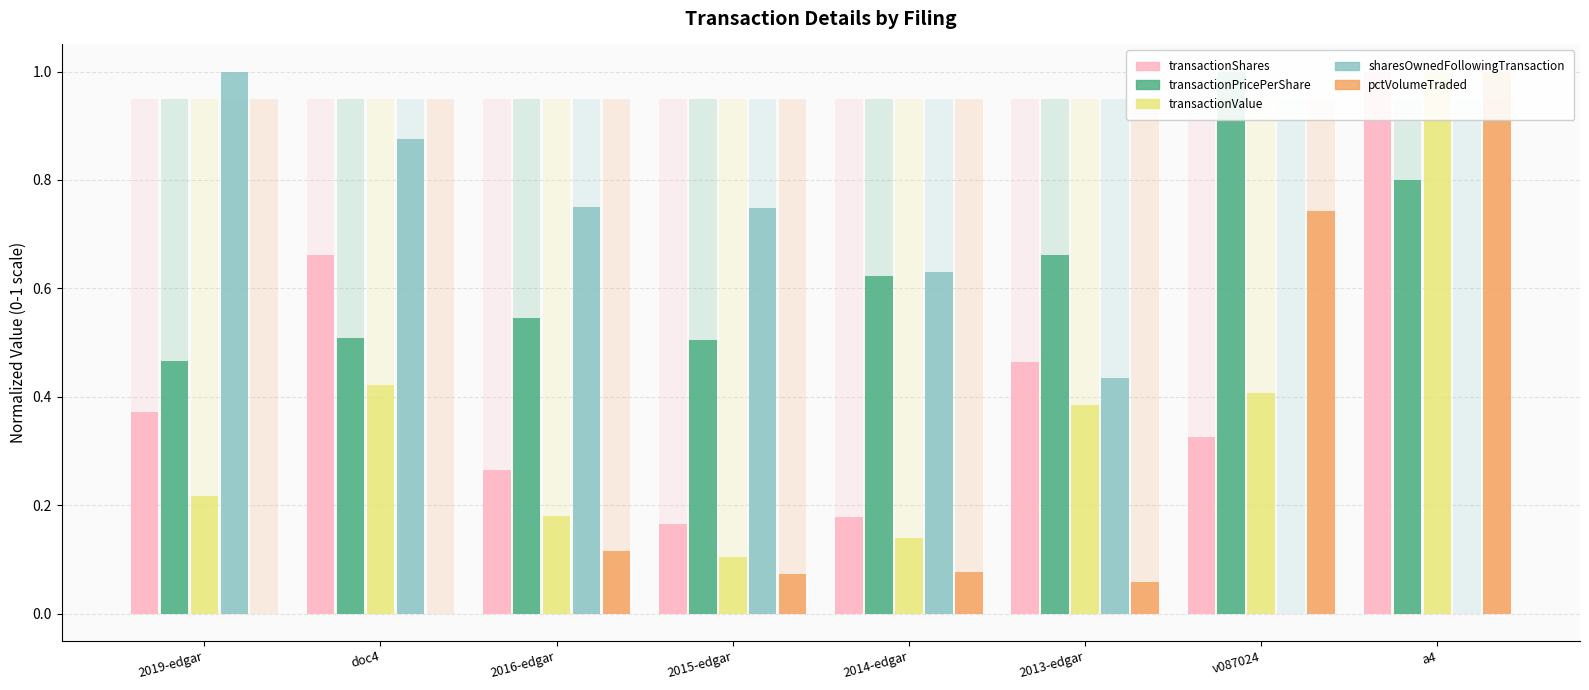

Which label corresponds to the smallest value in the chart?

v087024